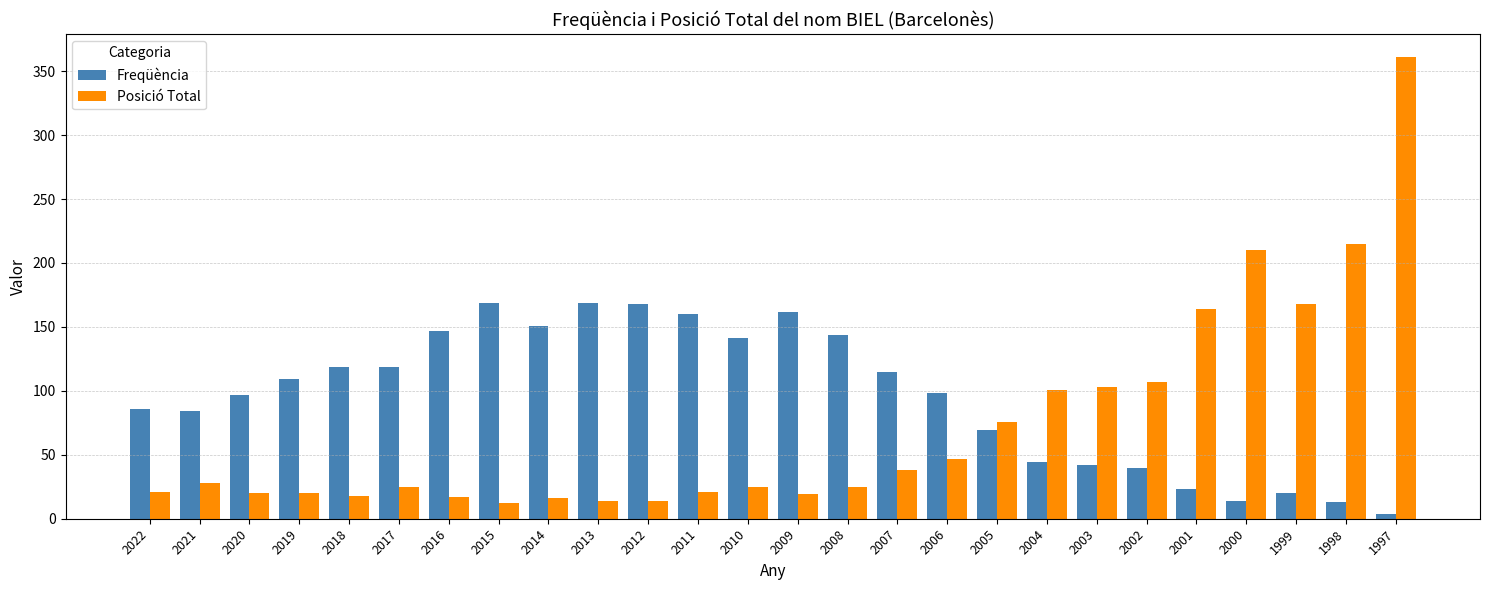

Between 2022 and 2002, which series saw the biggest shift?

Posició Total